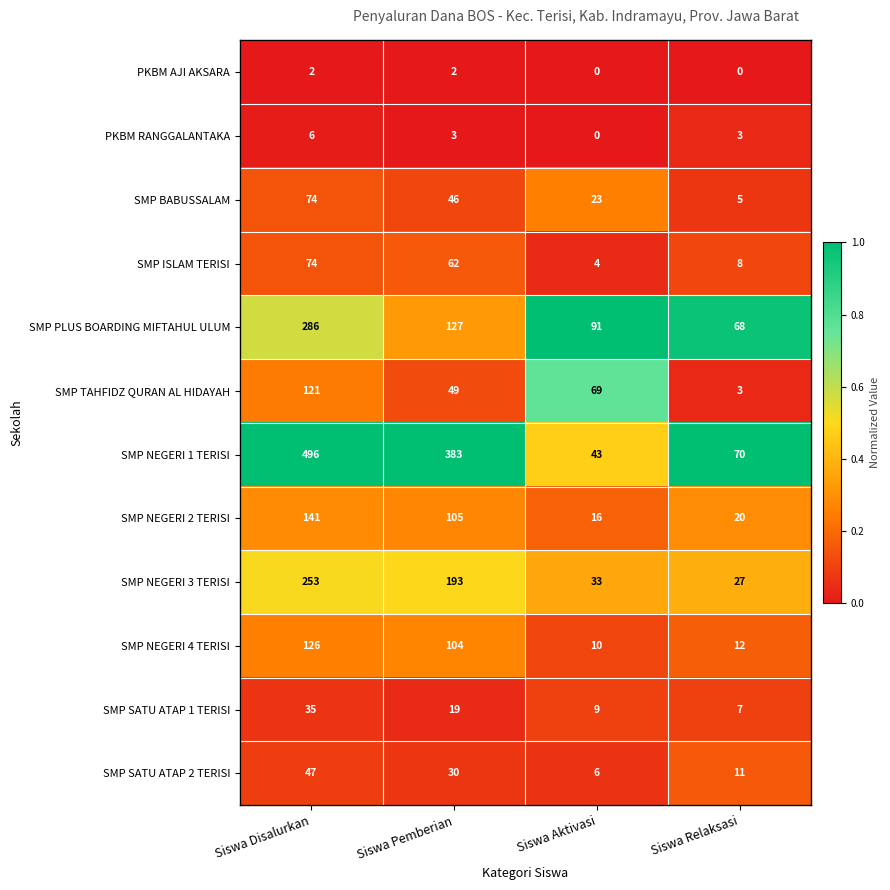

What is the lowest value of the SMP BABUSSALAM series?

5